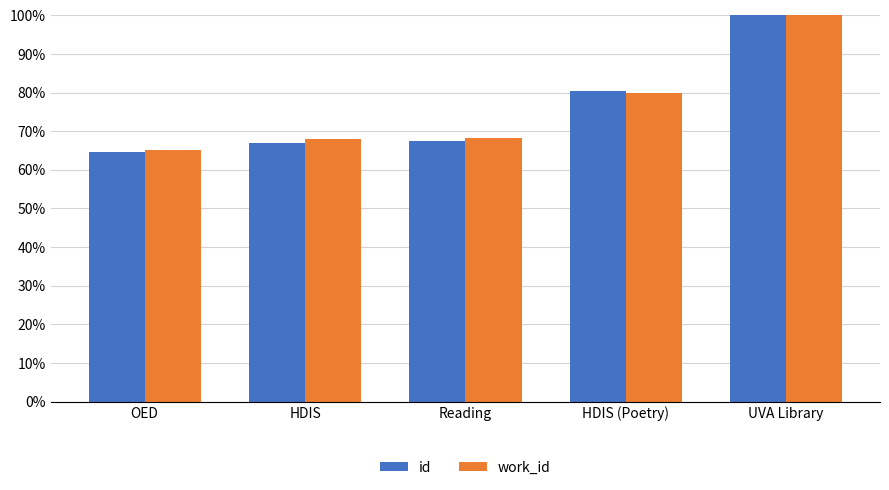

True or false: id has a value of 35.2 at HDIS.

False